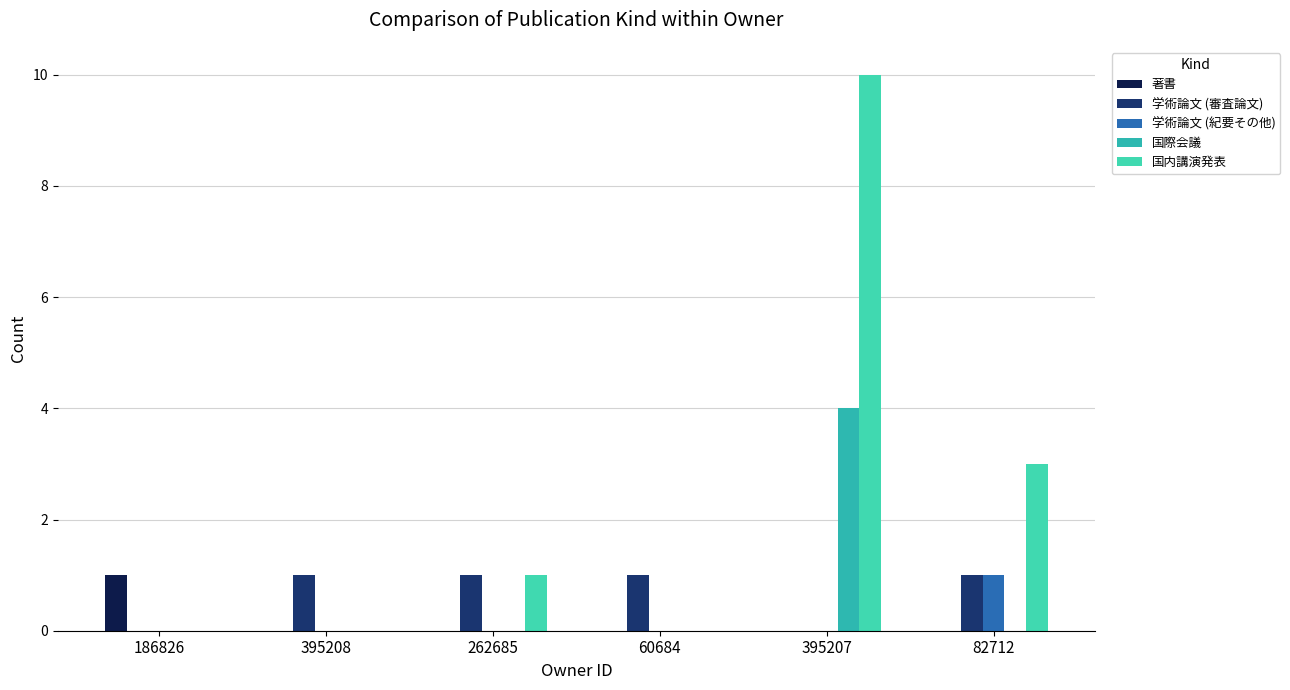

List the series in order of their peak value, highest first.

国内講演発表, 国際会議, 著書, 学術論文 (審査論文), 学術論文 (紀要その他)